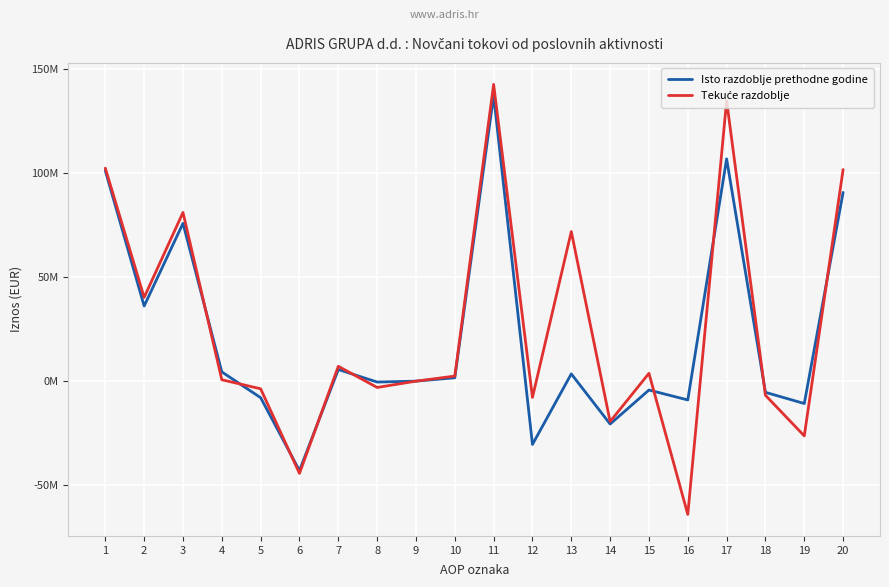

Is this an area chart (filled region under the line)?

No